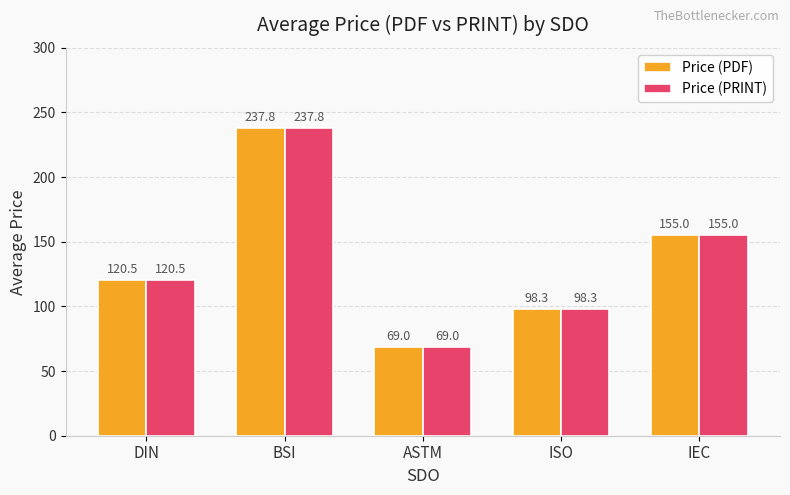

List the labels in order of Price (PRINT) value, smallest first.

ASTM, ISO, DIN, IEC, BSI